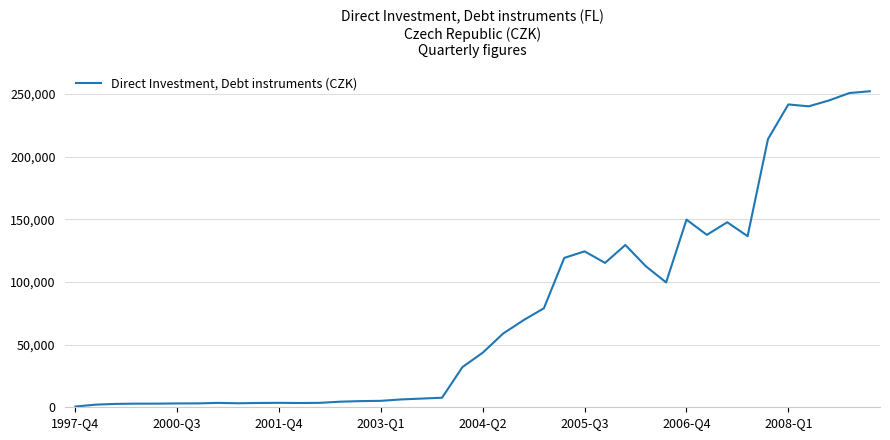

What is the sum of all values?

3071335